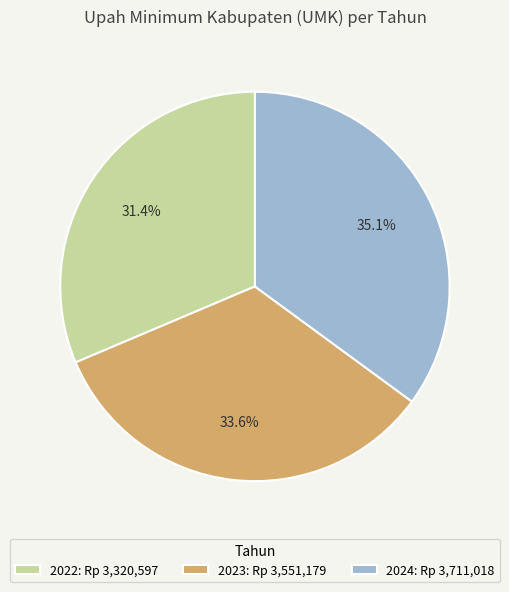

To the nearest percent, what percentage of the pie is 2023?

34%